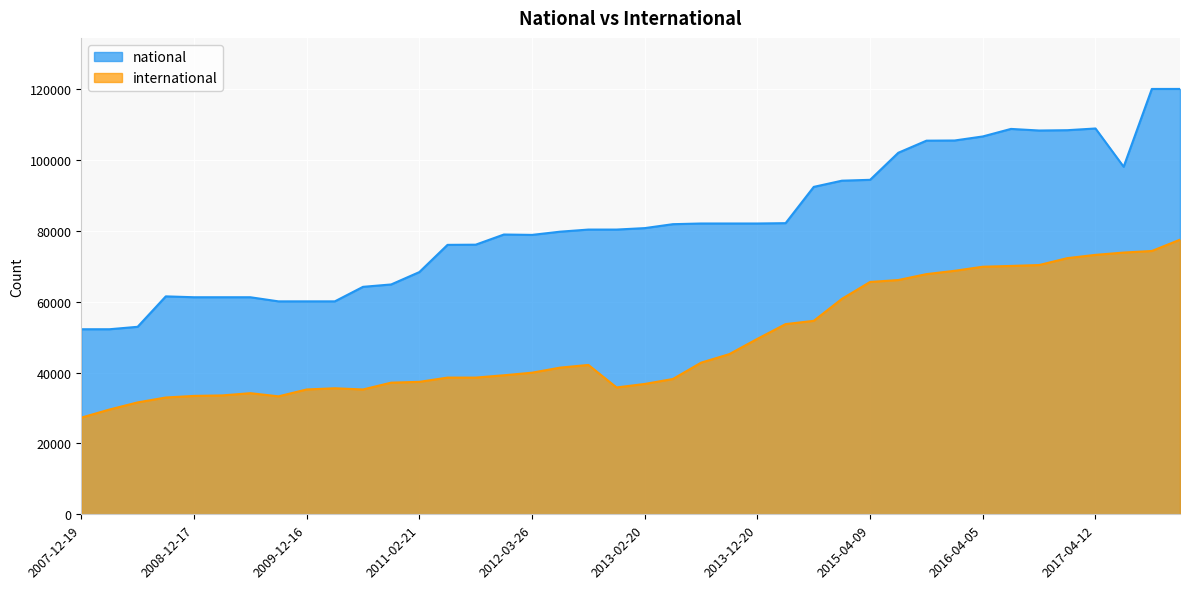

At which category does international reach its first local valley?

2009-09-25